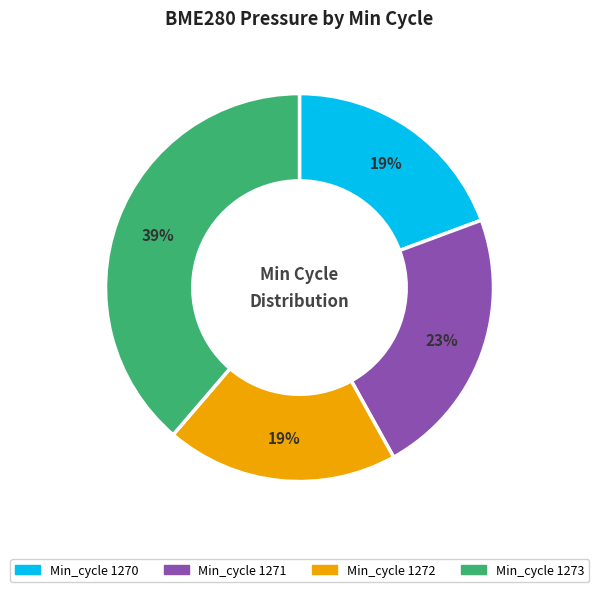

To the nearest percent, what is the average slice percentage?

25%